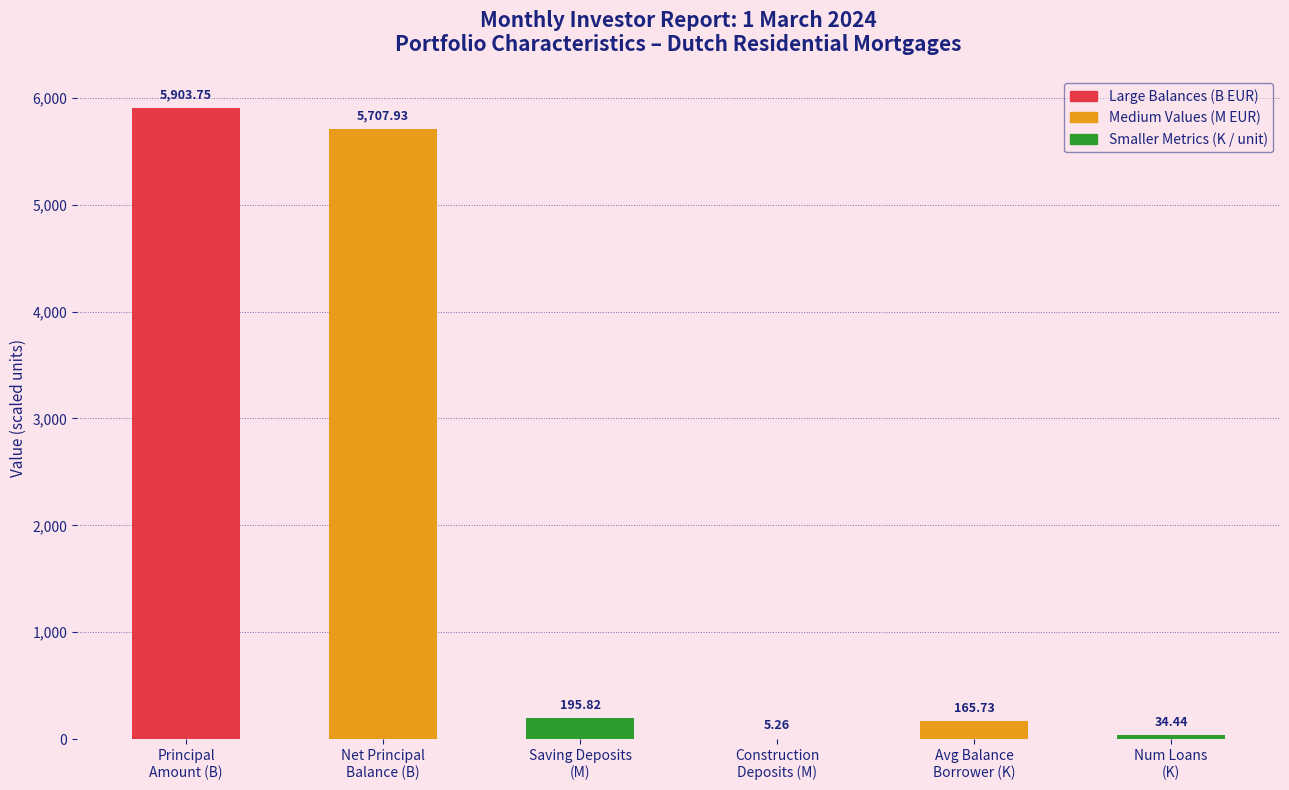

At which category does the chart reach its peak across all series?

Principal
Amount (B)